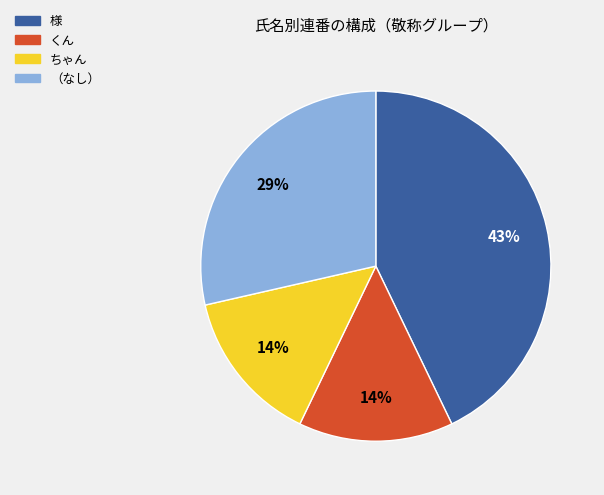

Is （なし） the majority of the pie?

No